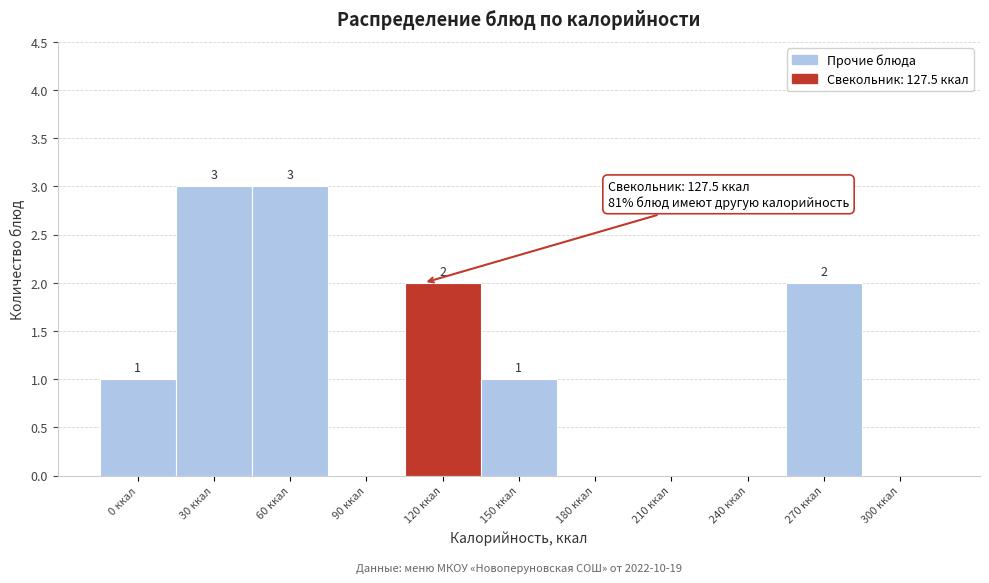

Reading left to right, extract all data points from this chart.

0 ккал=1	30 ккал=3	60 ккал=3	90 ккал=0	120 ккал=2	150 ккал=1	180 ккал=0	210 ккал=0	240 ккал=0	270 ккал=2	300 ккал=0